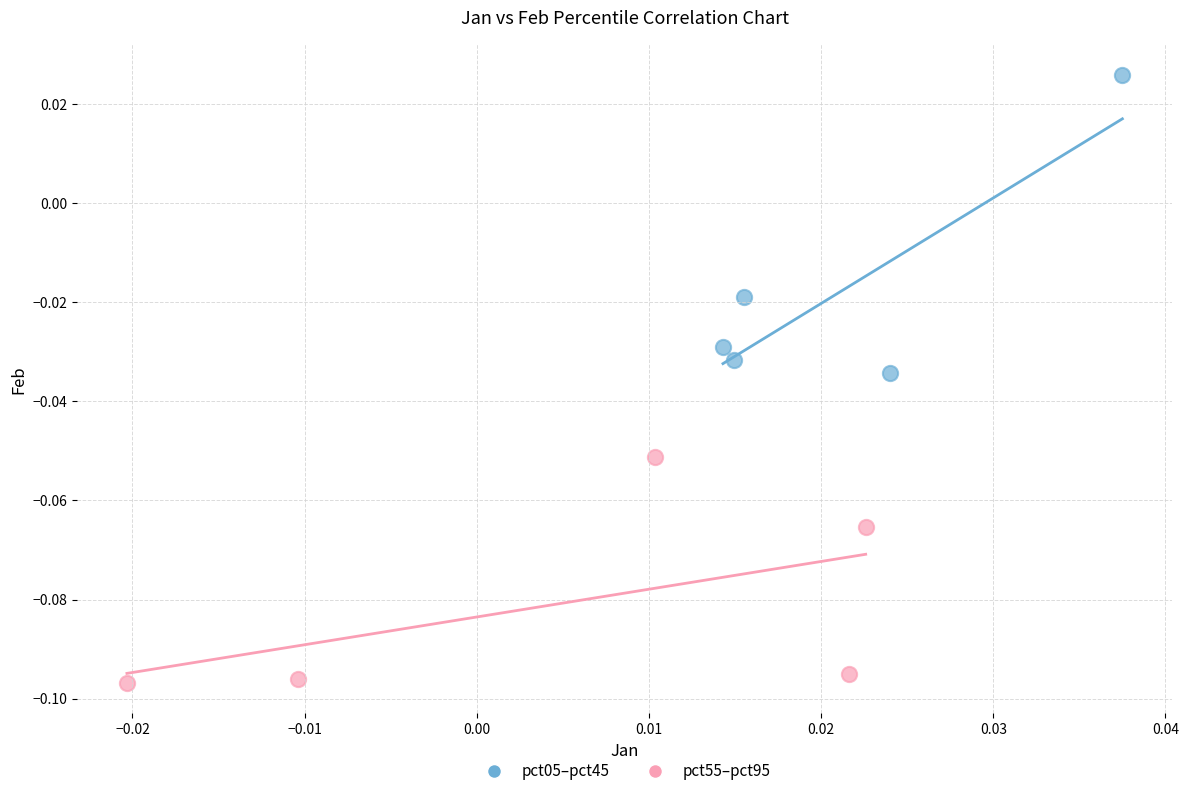

Which series has the widest spread of Y values?

pct05–pct45